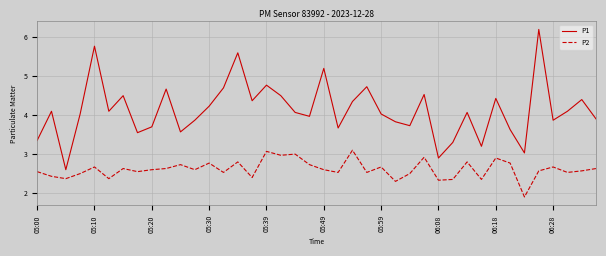

List the series in order of their peak value, lowest first.

P2, P1